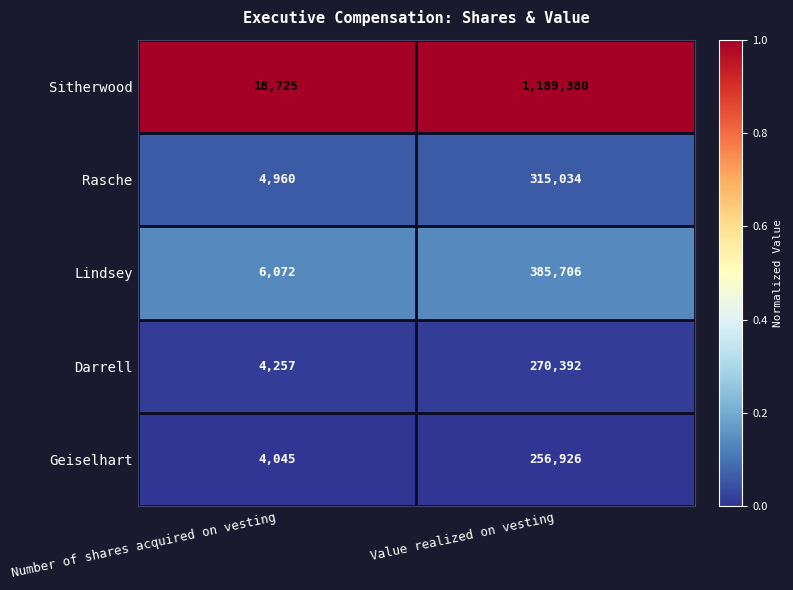

True or false: Rasche has a value of 4960 at Number of shares acquired on vesting.

True